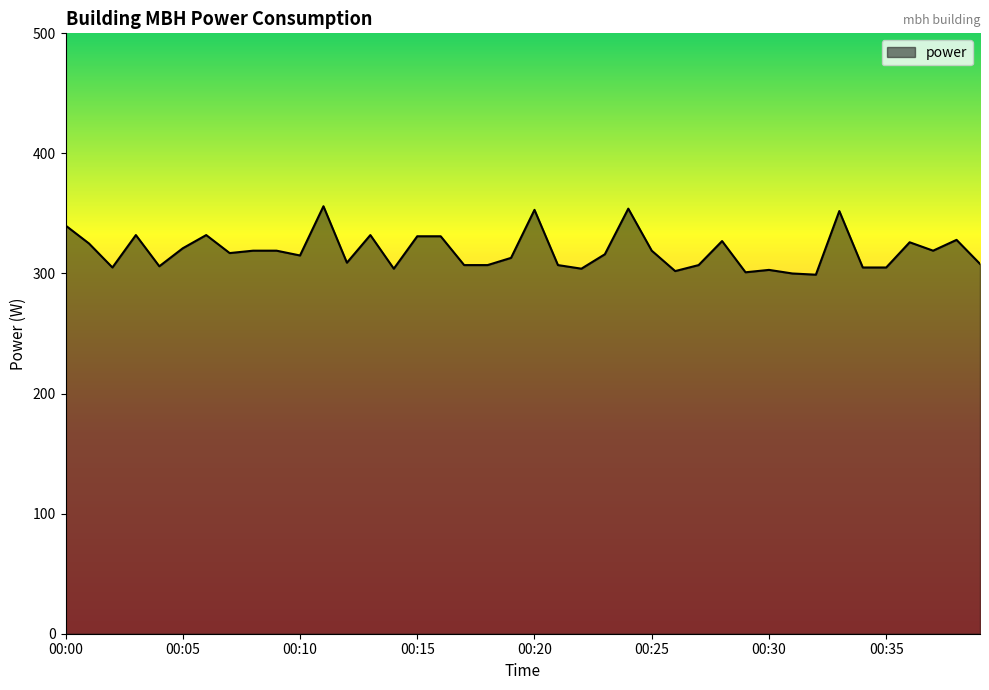

What is the minimum value shown in the chart?

299